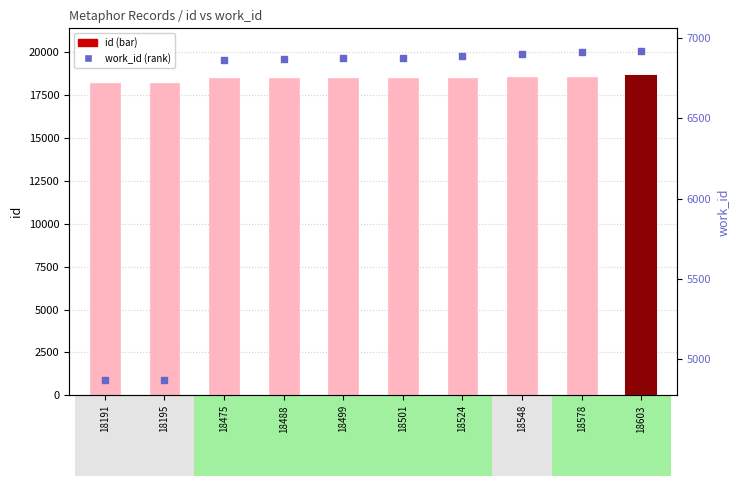

Which series has the largest Y range (max minus min)?

work_id